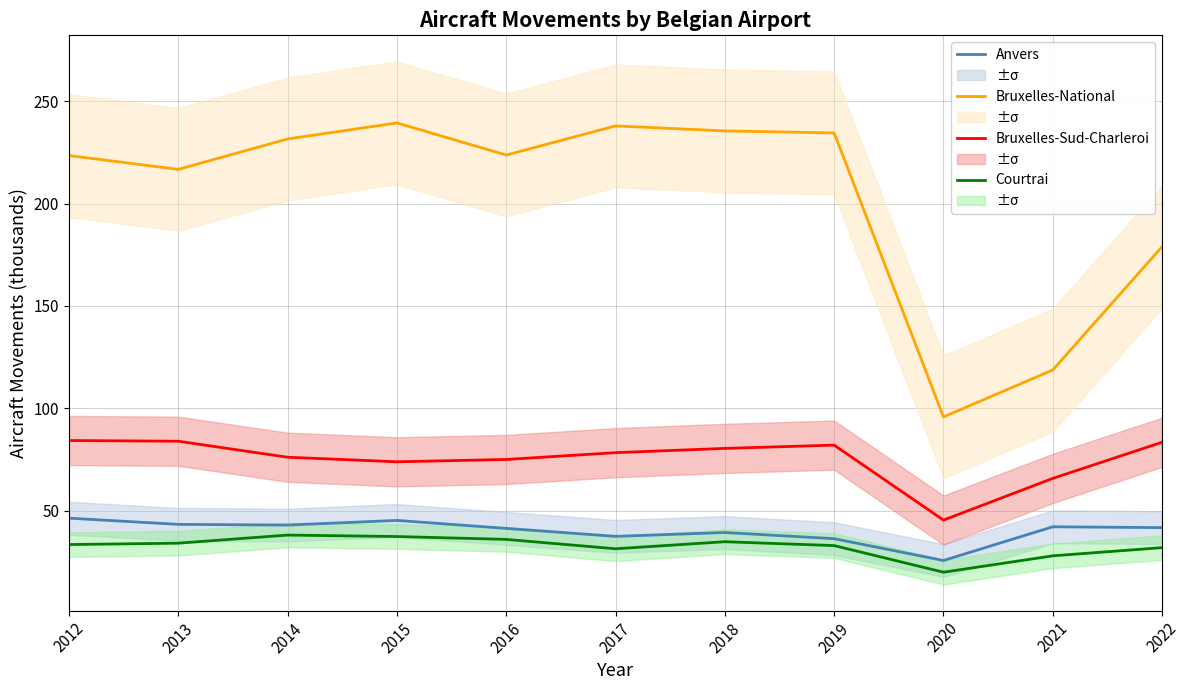

True or false: Courtrai has more than 2 points higher than both neighbors.

False